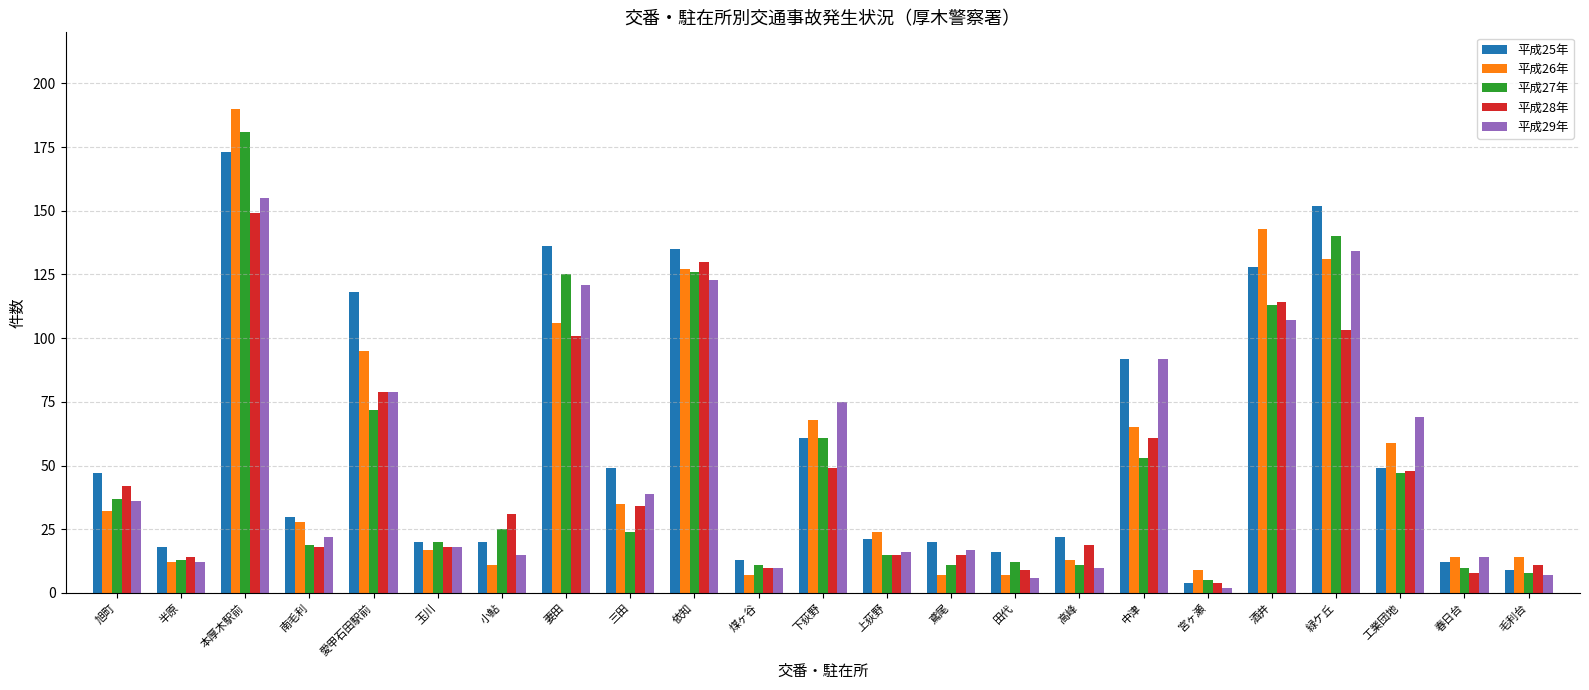

What is the total value across all series at 工業団地?

272